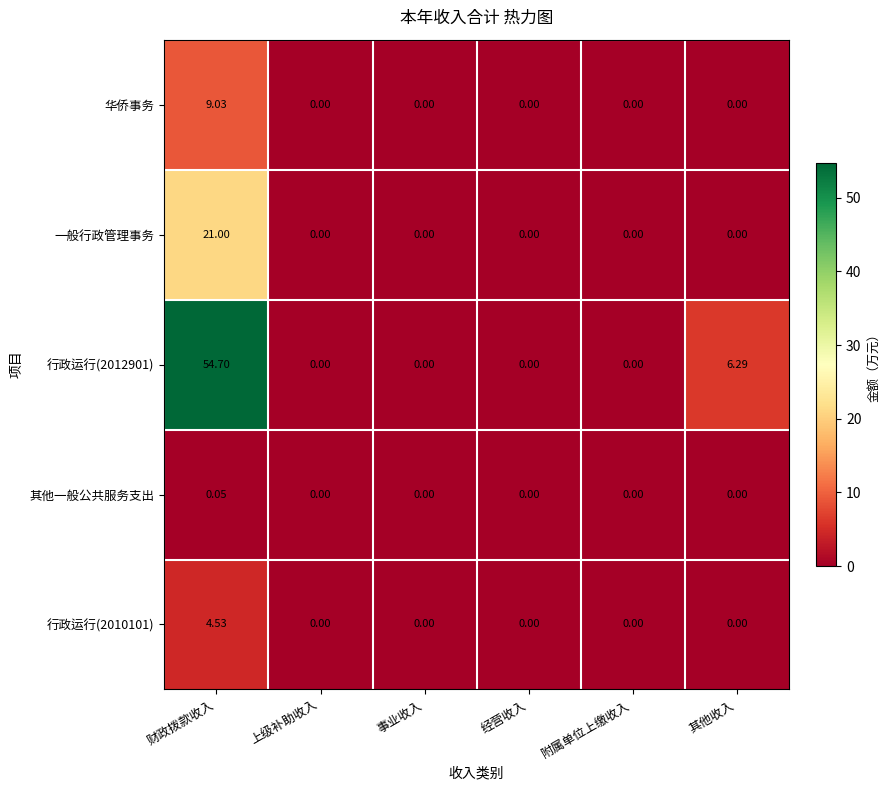

Is the value of 华侨事务 at 事业收入 greater than the value of 行政运行(2012901) at 其他收入?

No